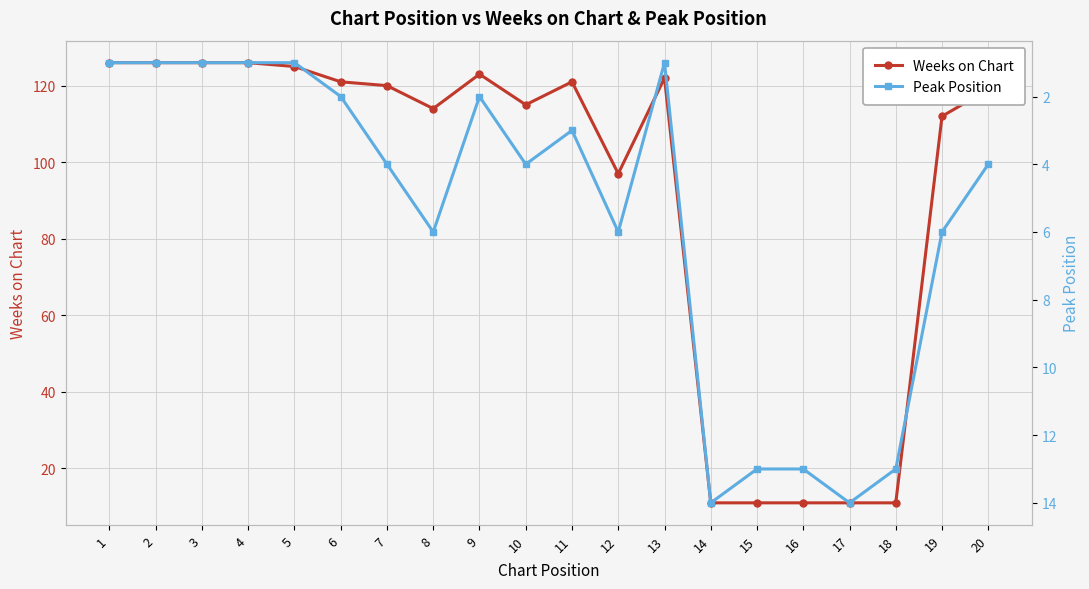

Where is the first local minimum for Weeks on Chart?

8